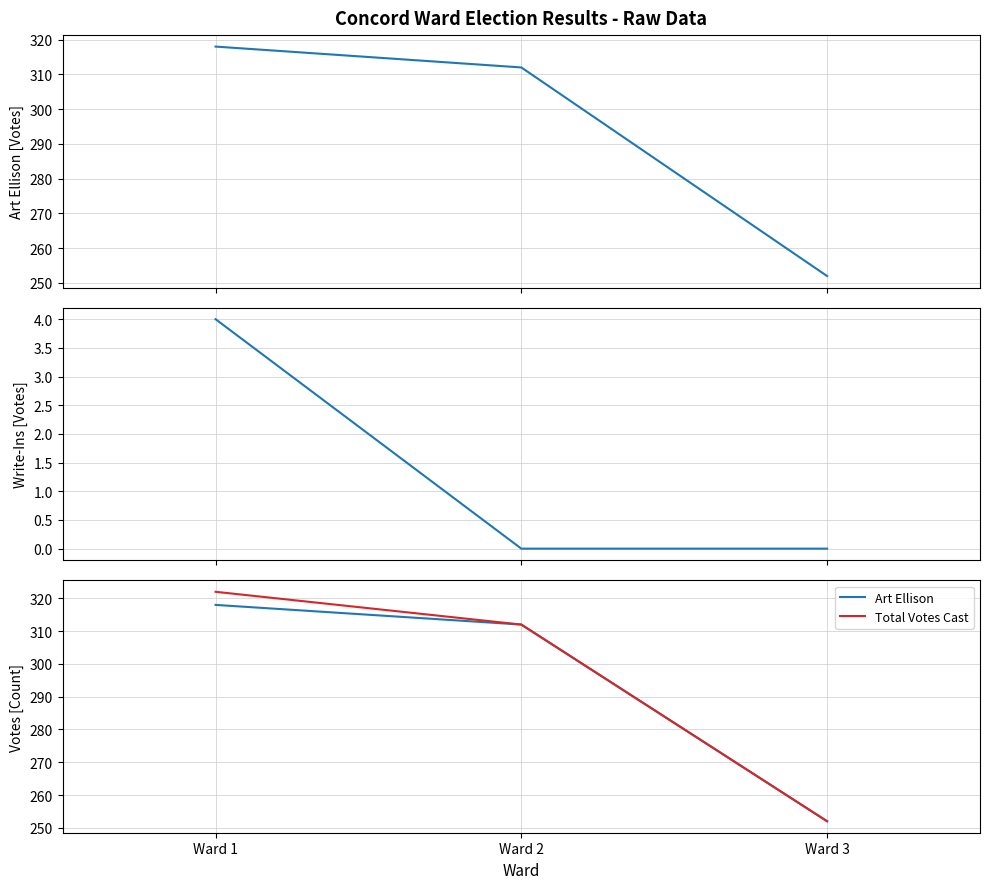

Read the Total Votes Cast value at Ward 2.

312